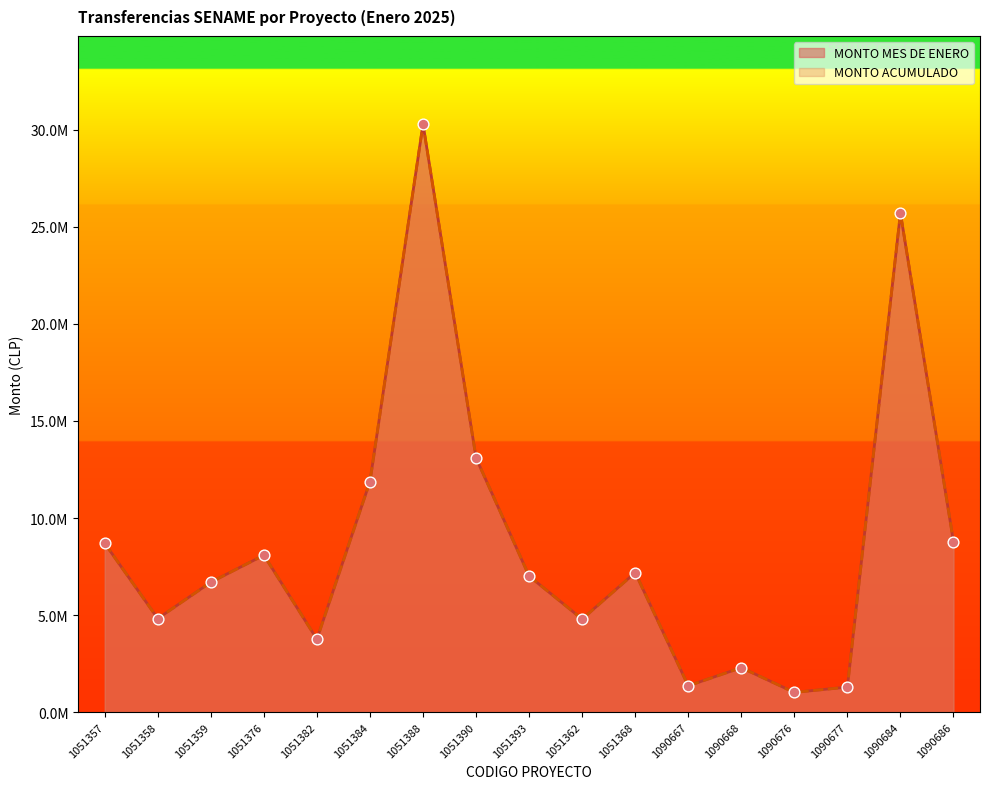

At which category is the sum across all series the highest?

1051388